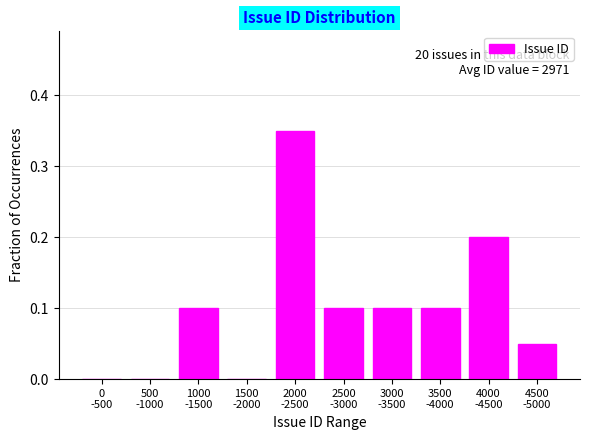

What is the sum of all values?

1.0